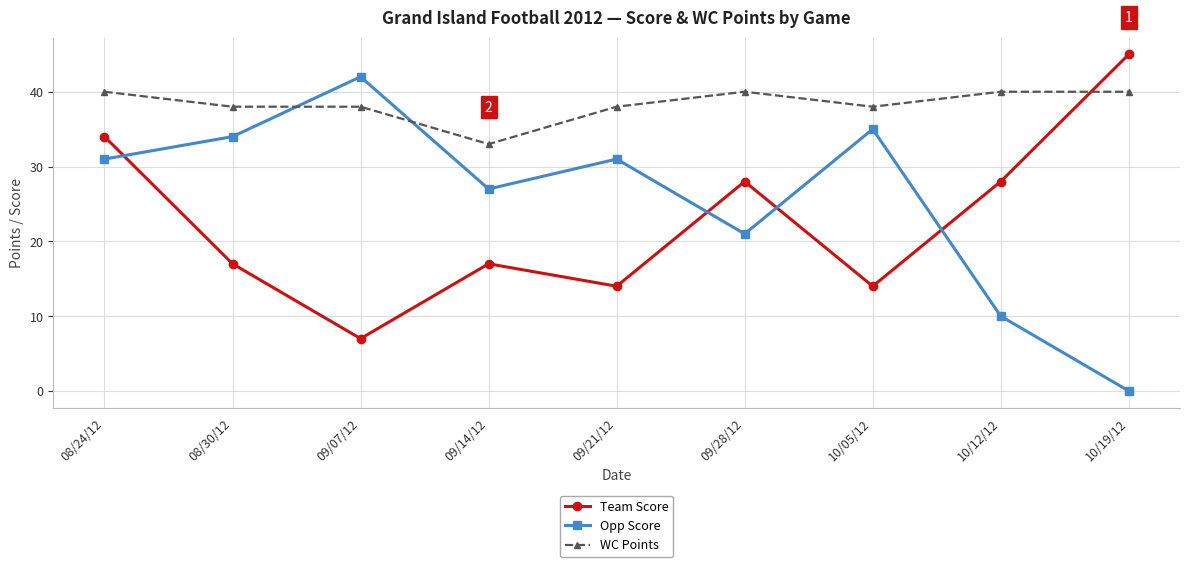

Reading left to right, extract all data points from this chart.

Team Score: 34	17	7	17	14	28	14	28	45
Opp Score: 31	34	42	27	31	21	35	10	0
WC Points: 40	38	38	33	38	40	38	40	40